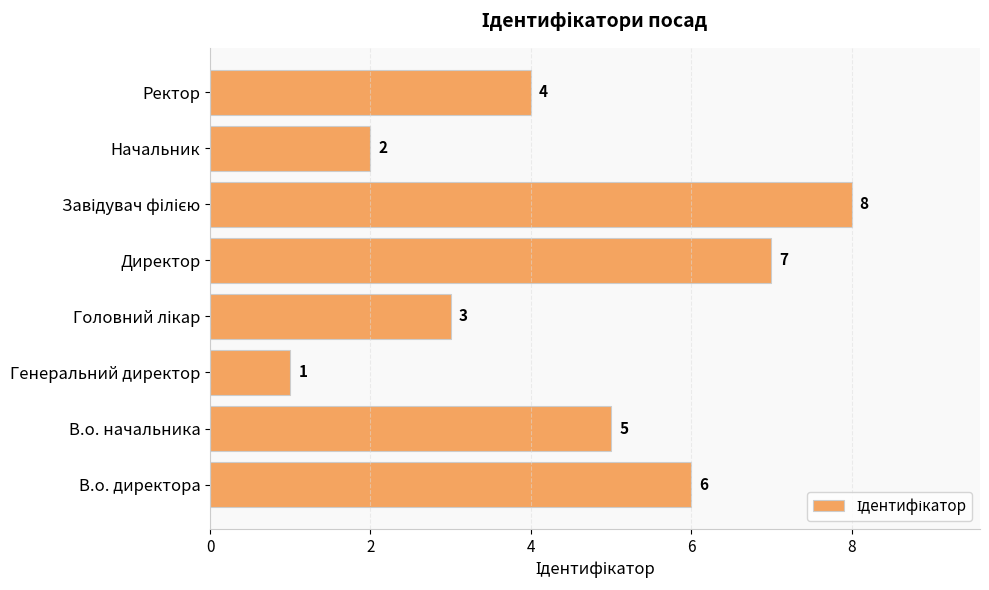

Does the chart contain any negative values?

No